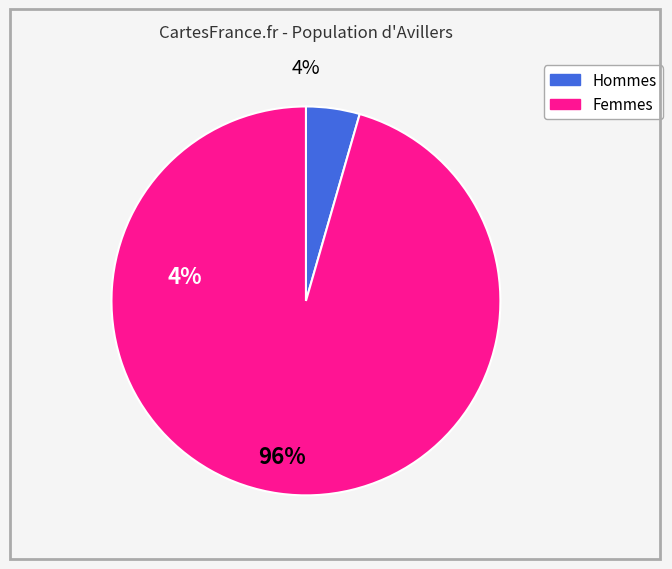

How many slices are in this pie chart?

2